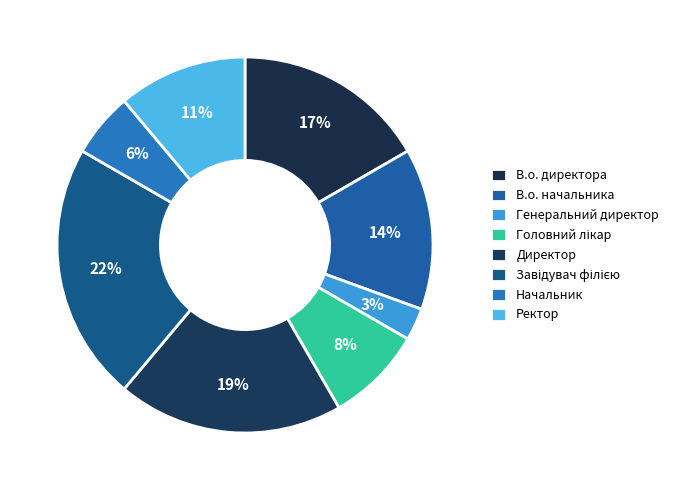

What is the total percentage of Ректор and Начальник?

16.7%